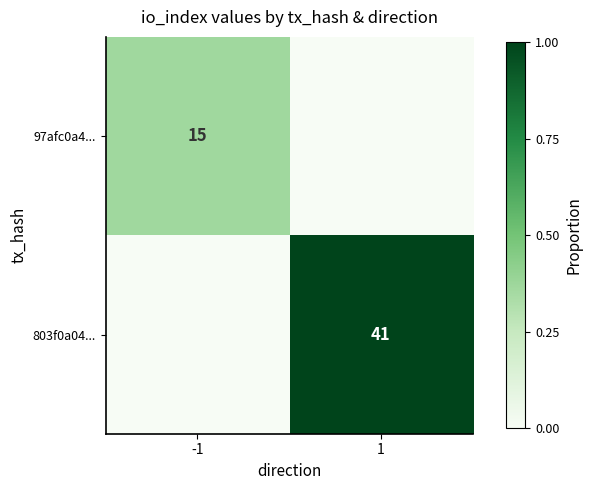

Is the value of 803f0a04... at 1 greater than the value of 97afc0a4... at -1?

Yes